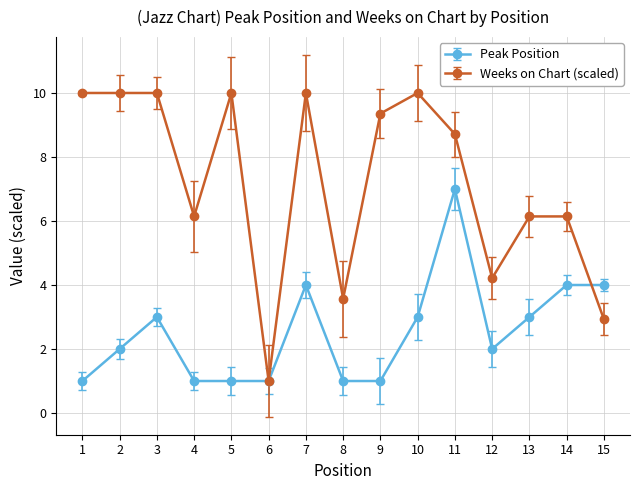

Rank the series by their average value, from highest to lowest.

Weeks on Chart (scaled), Peak Position